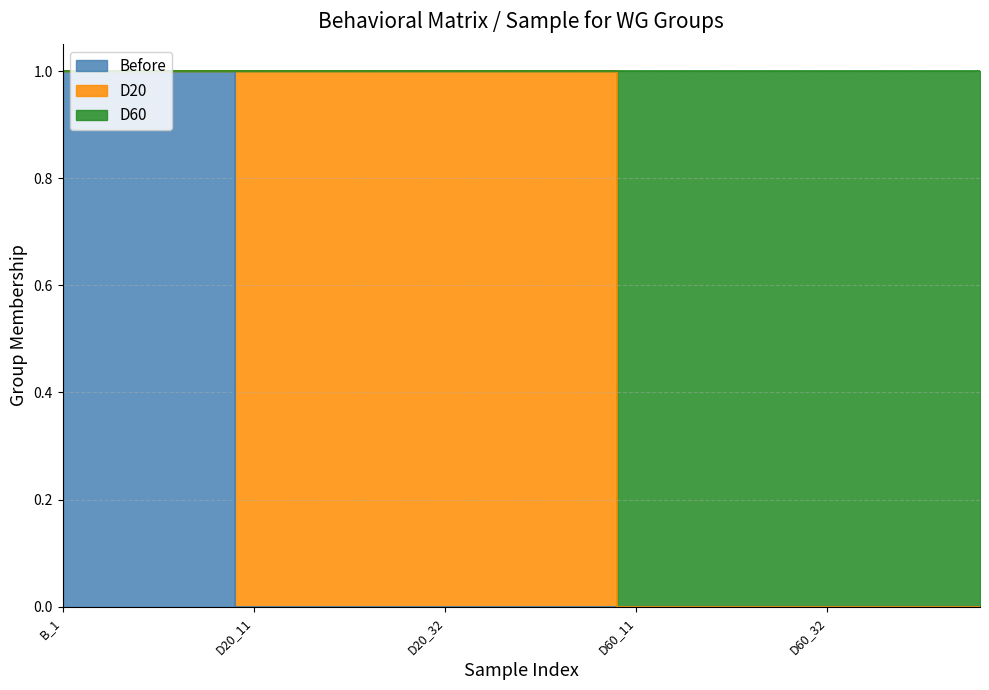

What is the label of the 6th point from the left?

D20_11